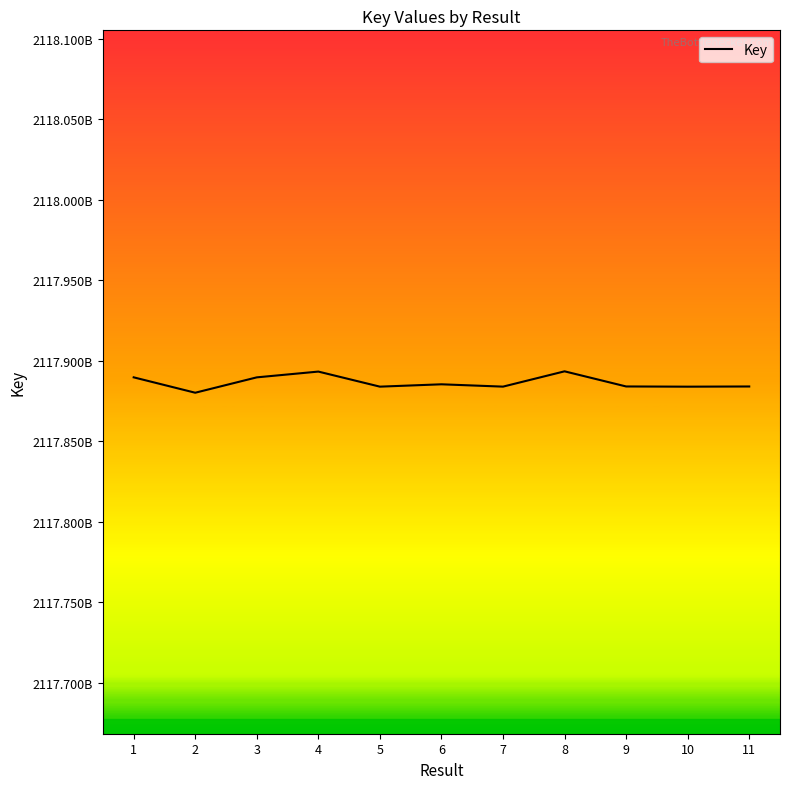

Is this an area chart (filled region under the line)?

No